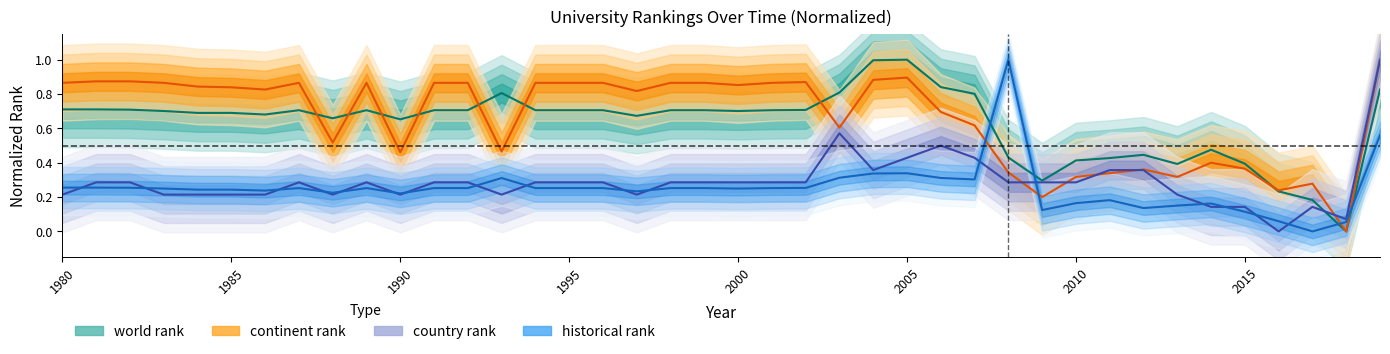

How many interior local valleys does the continent rank series have?

11